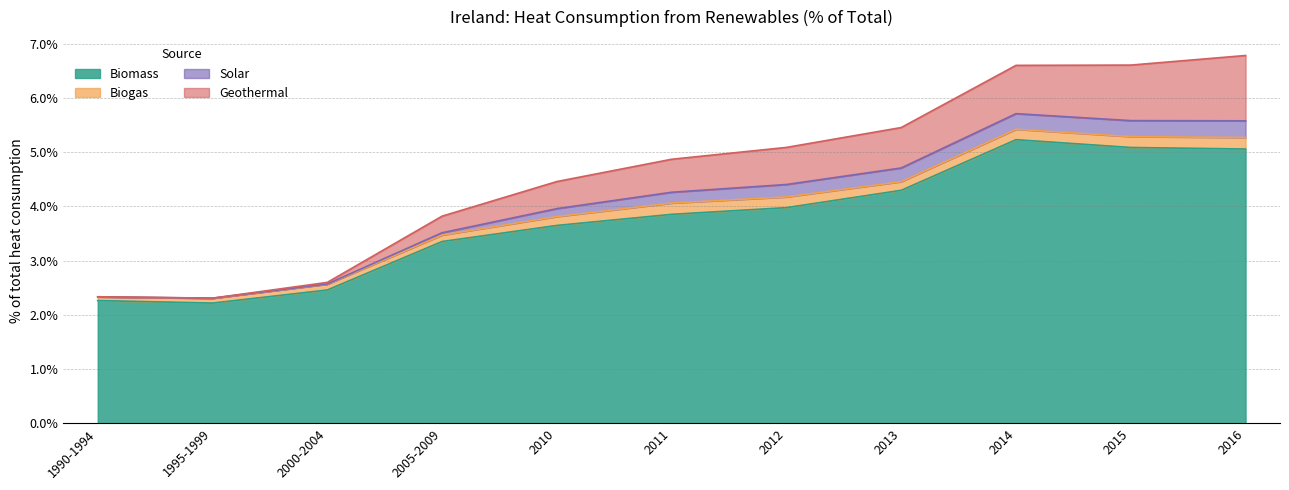

What position from the left is 2000-2004?

3